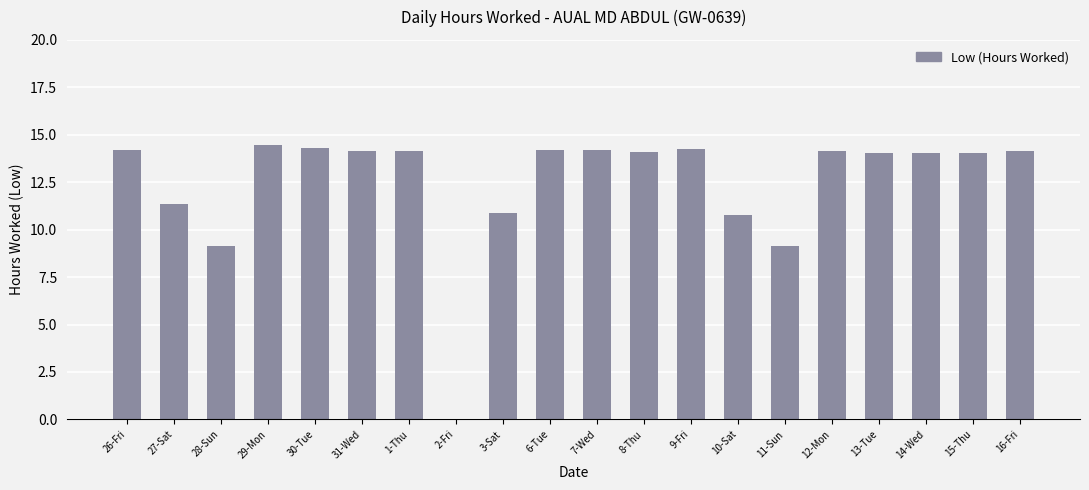

The chart shows a value of 14.1 at 8-Thu. True or false?

True